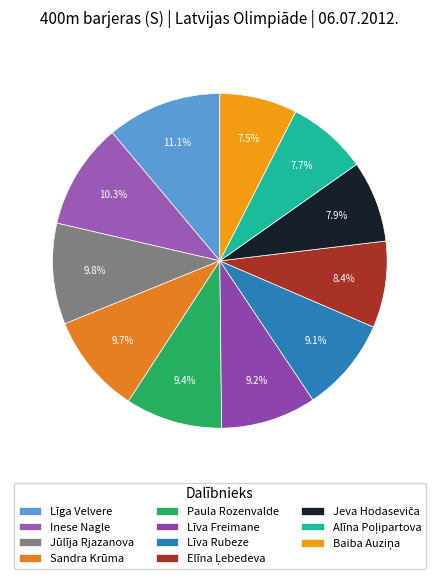

Is Inese Nagle the majority of the pie?

No